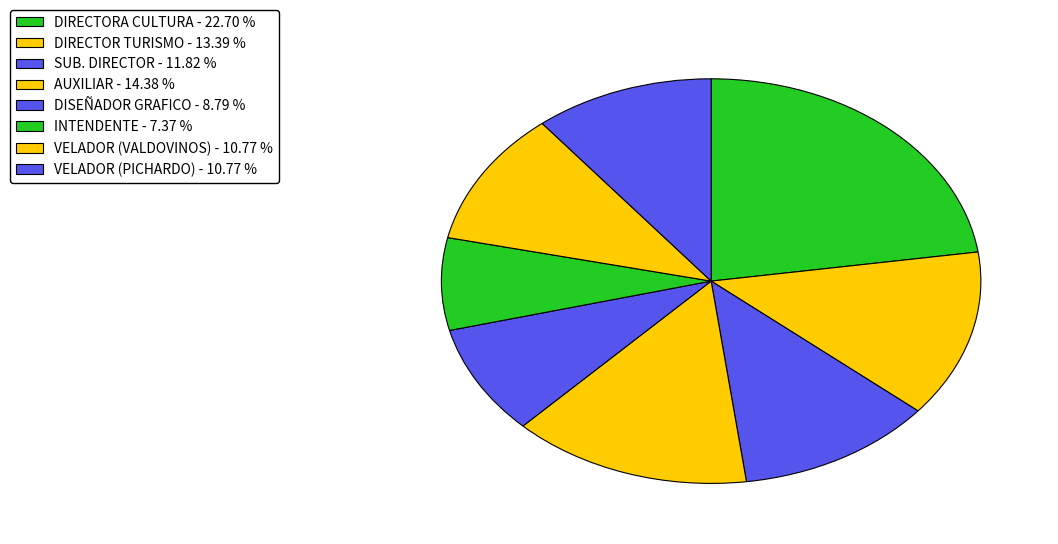

Rank the categories by value from lowest to highest.

INTENDENTE, DISEÑADOR GRAFICO, VELADOR (VALDOVINOS), VELADOR (PICHARDO), SUB. DIRECTOR, DIRECTOR TURISMO, AUXILIAR, DIRECTORA CULTURA